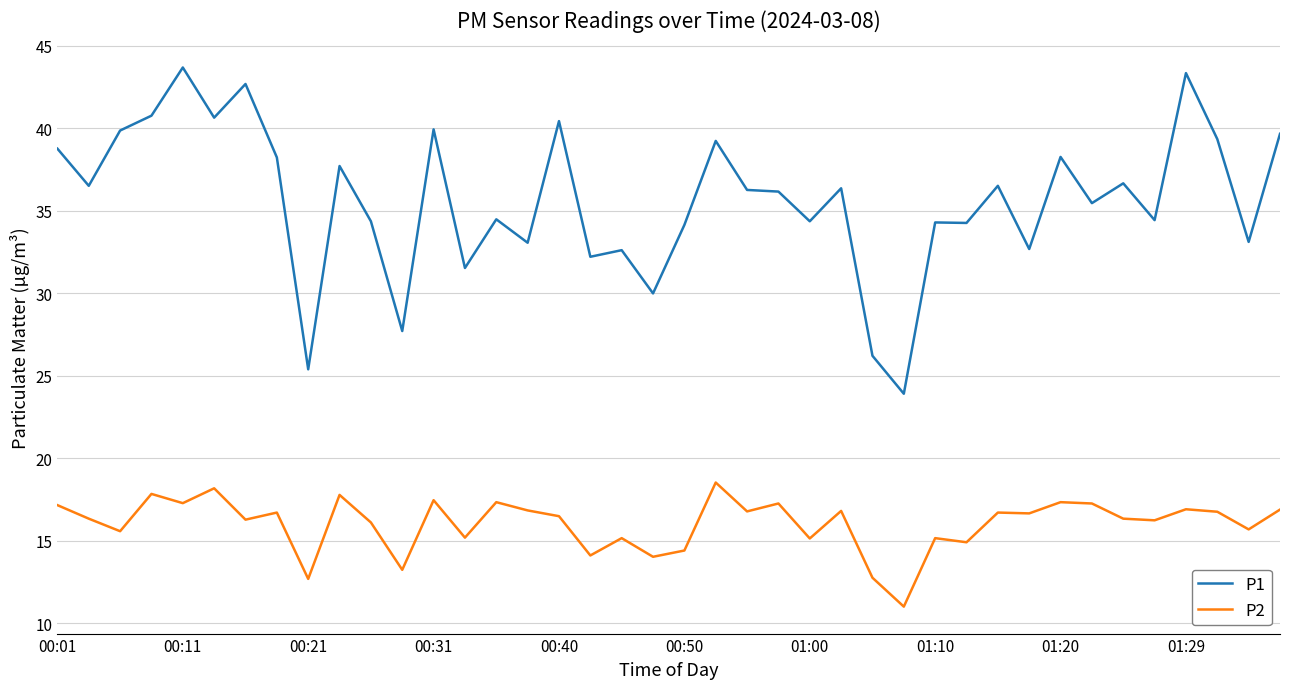

What is the difference between the maximum and minimum values in the P2 series?

7.5